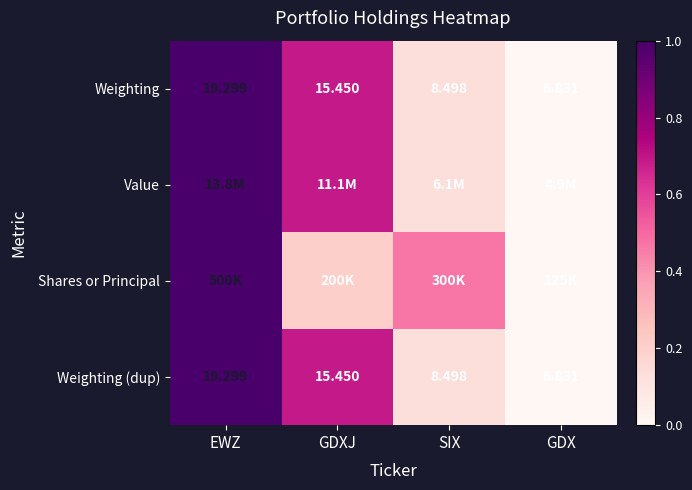

At which label is Weighting closest to 13?

GDXJ